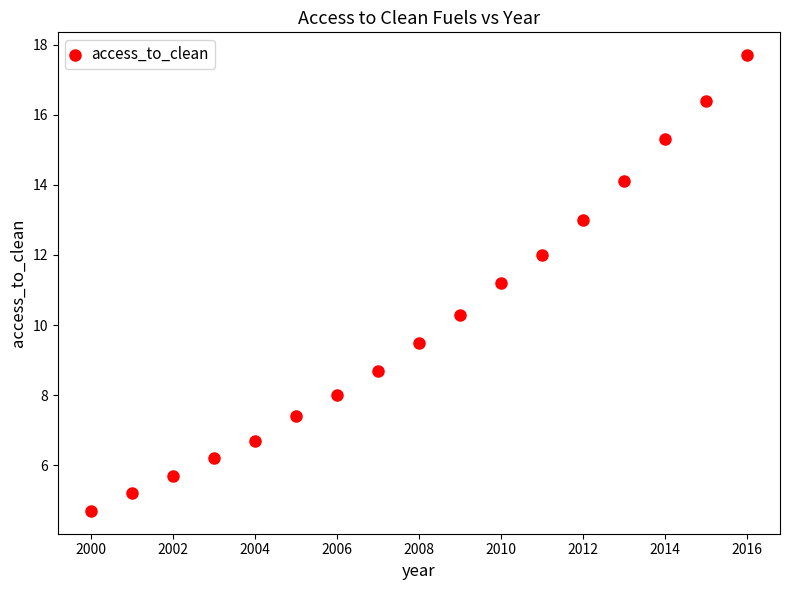

What Y value in the scatter plot is closest to 11?

11.2